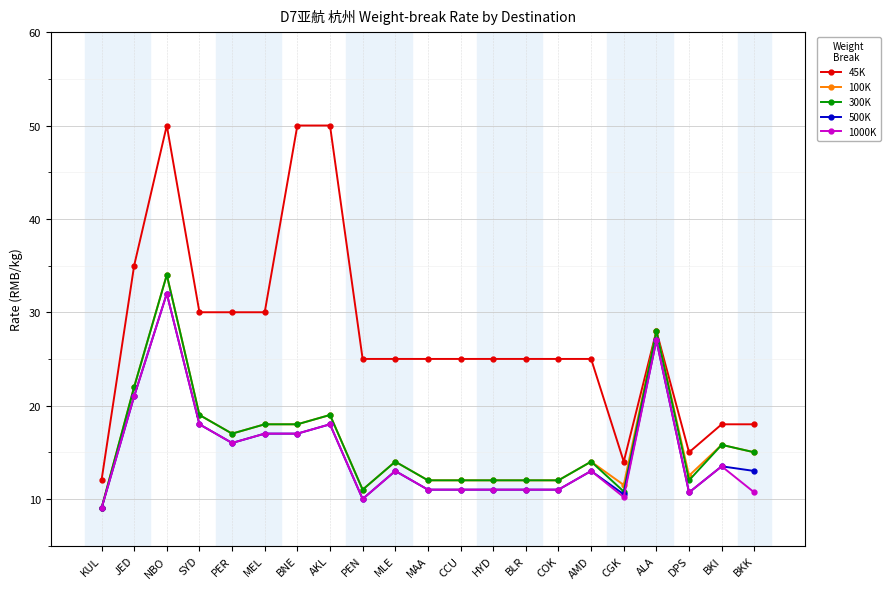

What is the difference between the highest and lowest values at AMD?

12.0